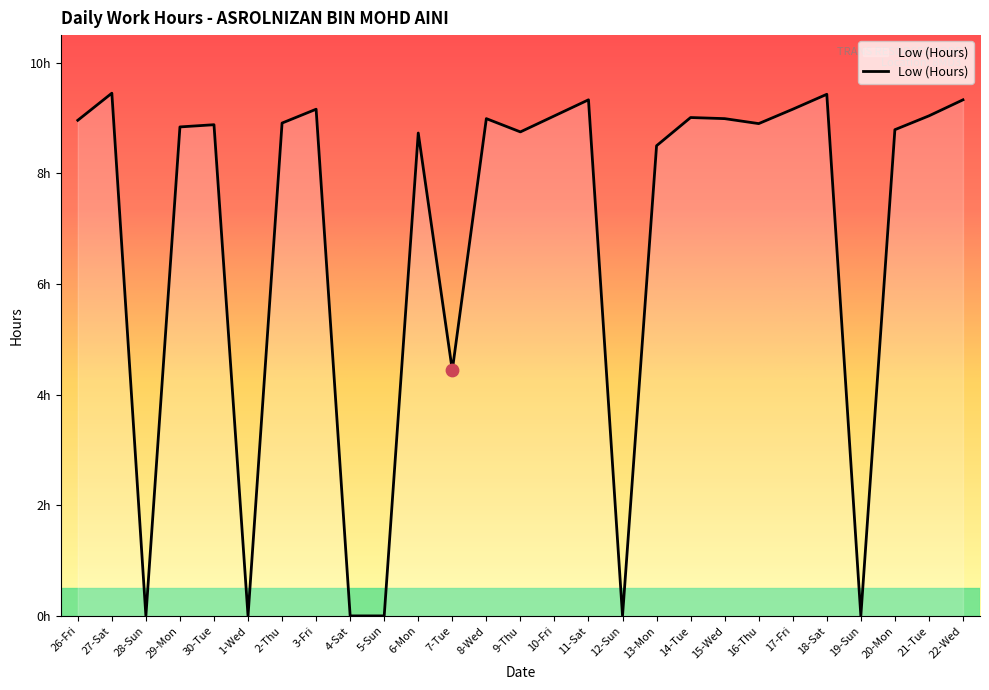

What is the change in value from 29-Mon to 13-Mon?

-0.3